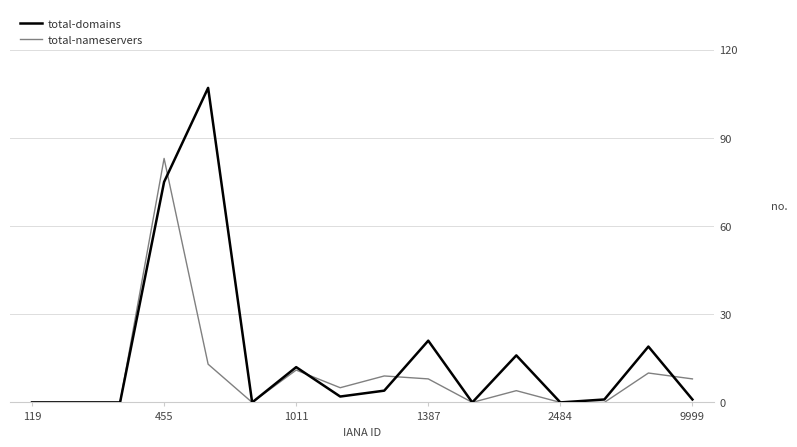

What is the maximum value for total-nameservers?

83